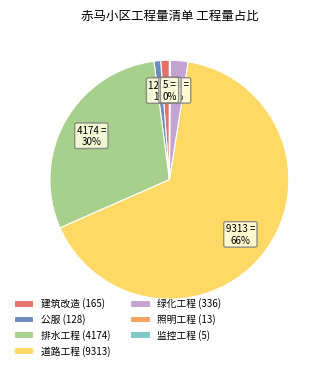

To the nearest percent, what is the difference between the largest and smallest slice percentages?

66%